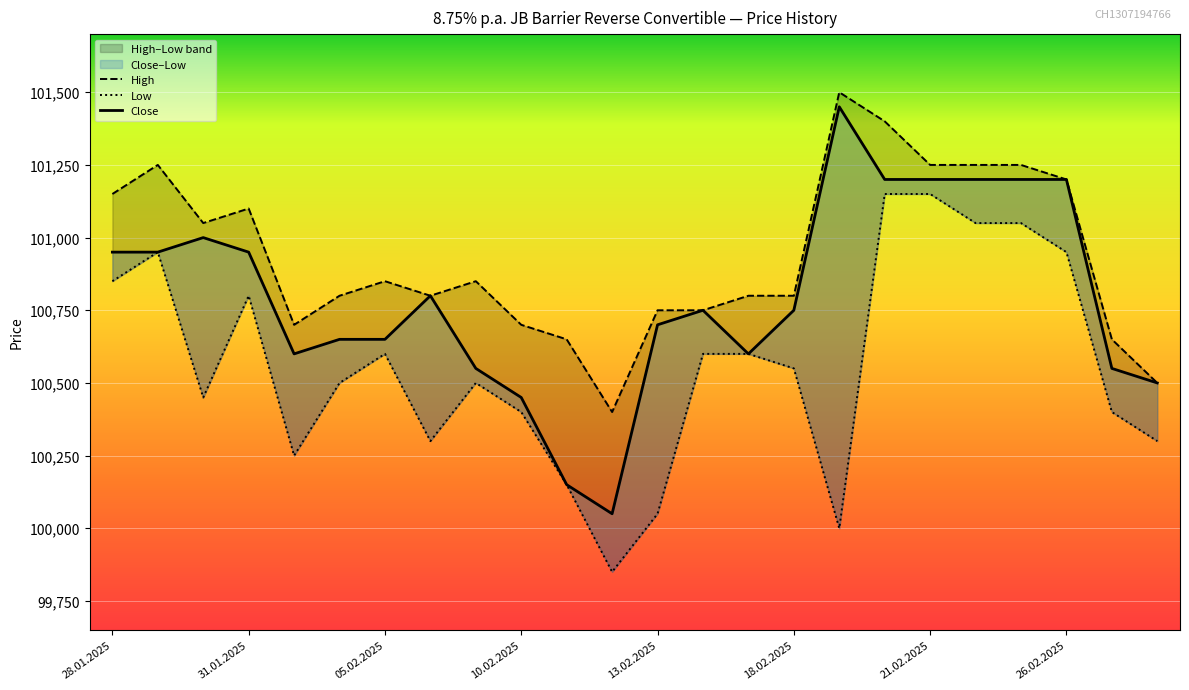

Is the value of Close at 19.02.2025 greater than the value of Low at 31.01.2025?

Yes